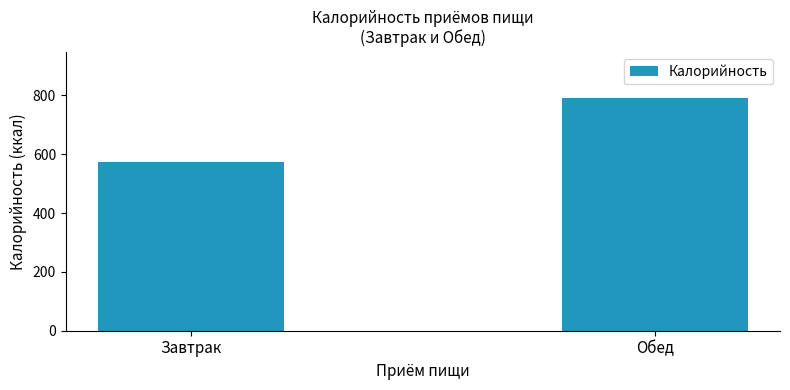

What position from the left is Обед?

2